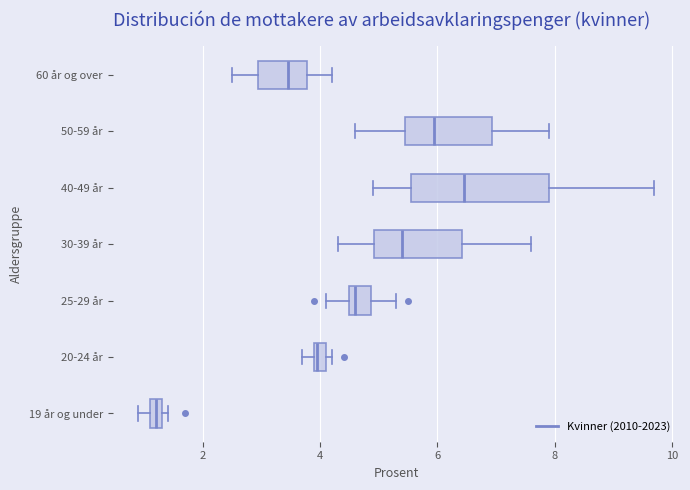

Which box's median line is the furthest to the right?

40-49 år